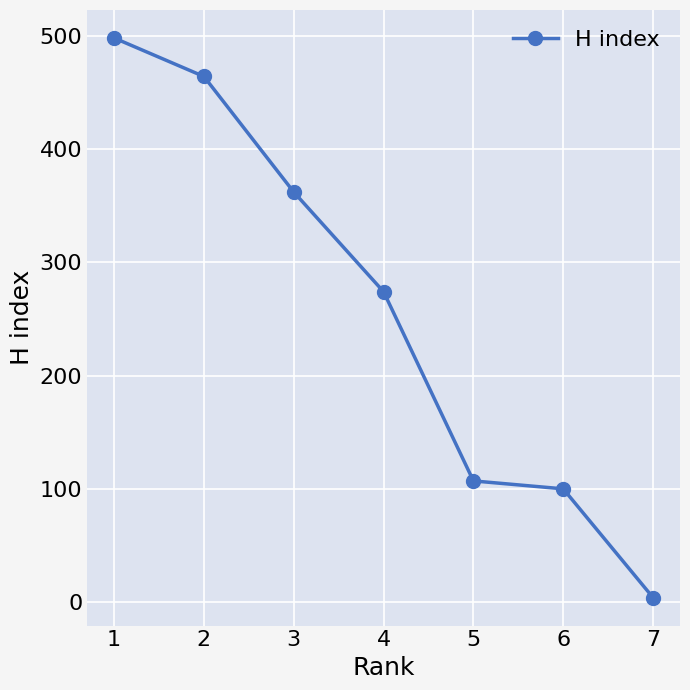

Reading left to right, what are all the values shown in this chart?

498	464	362	274	107	100	4